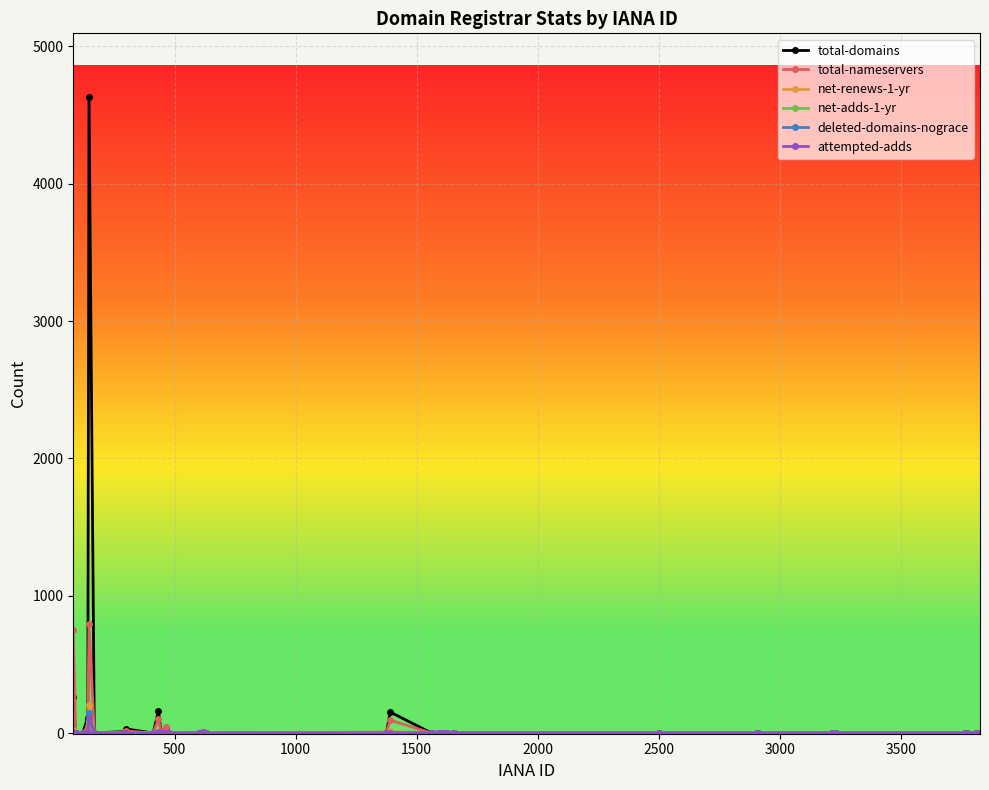

Does the chart display data point markers on the line(s)?

Yes